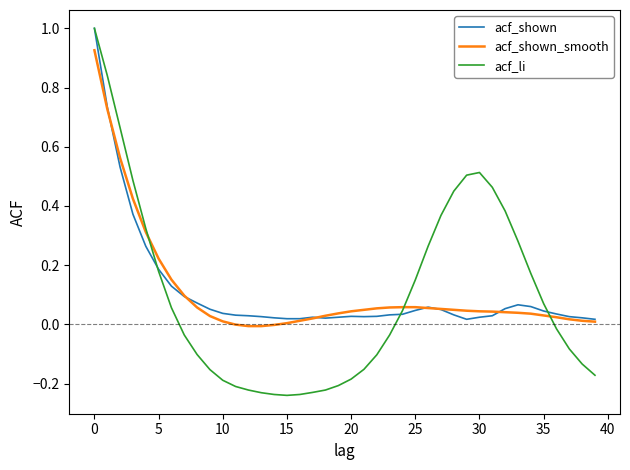

What are all the series names shown in the legend?

acf_shown, acf_shown_smooth, acf_li